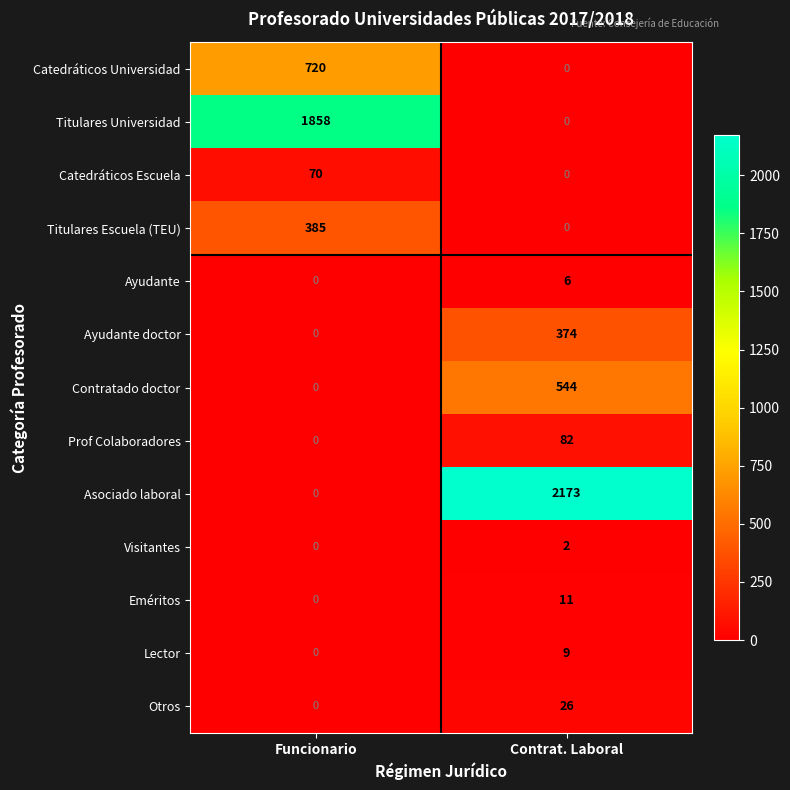

Reading right to left, transcribe all the data shown in this chart.

Catedráticos Universidad: Contrat. Laboral=0	Funcionario=720
Titulares Universidad: Contrat. Laboral=0	Funcionario=1858
Catedráticos Escuela: Contrat. Laboral=0	Funcionario=70
Titulares Escuela (TEU): Contrat. Laboral=0	Funcionario=385
Ayudante: Contrat. Laboral=6	Funcionario=0
Ayudante doctor: Contrat. Laboral=374	Funcionario=0
Contratado doctor: Contrat. Laboral=544	Funcionario=0
Prof Colaboradores: Contrat. Laboral=82	Funcionario=0
Asociado laboral: Contrat. Laboral=2173	Funcionario=0
Visitantes: Contrat. Laboral=2	Funcionario=0
Eméritos: Contrat. Laboral=11	Funcionario=0
Lector: Contrat. Laboral=9	Funcionario=0
Otros: Contrat. Laboral=26	Funcionario=0